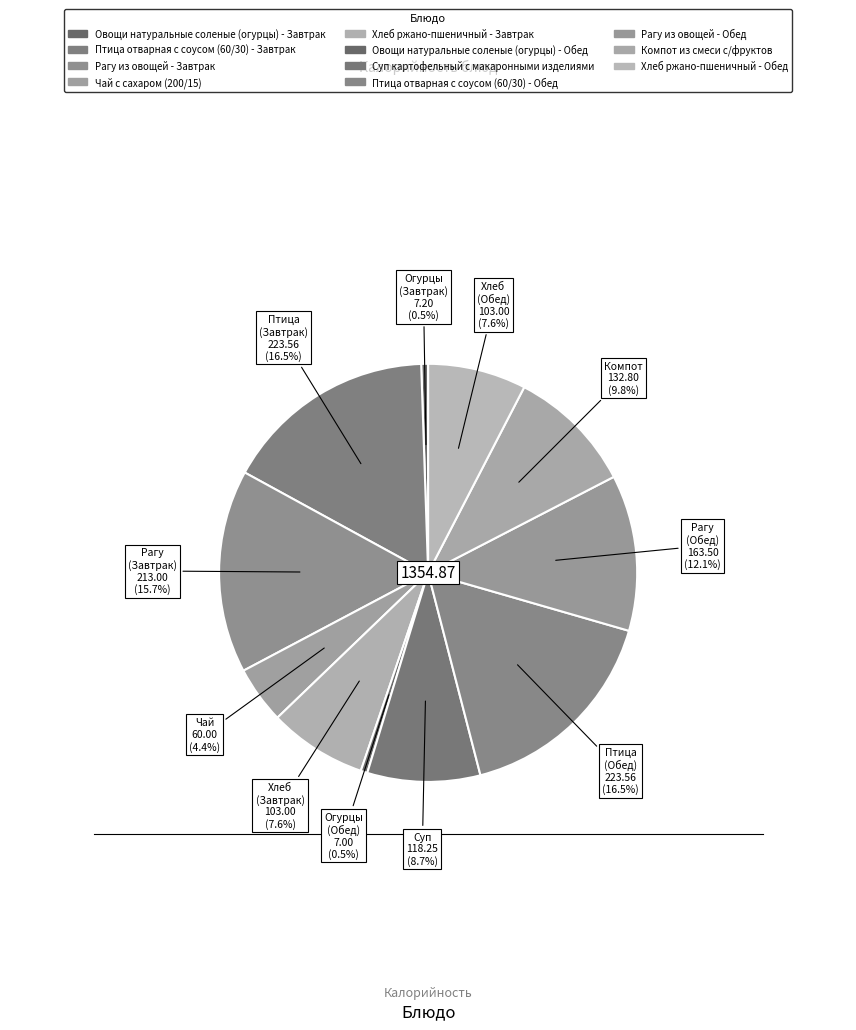

Count the number of slices in the pie.

11